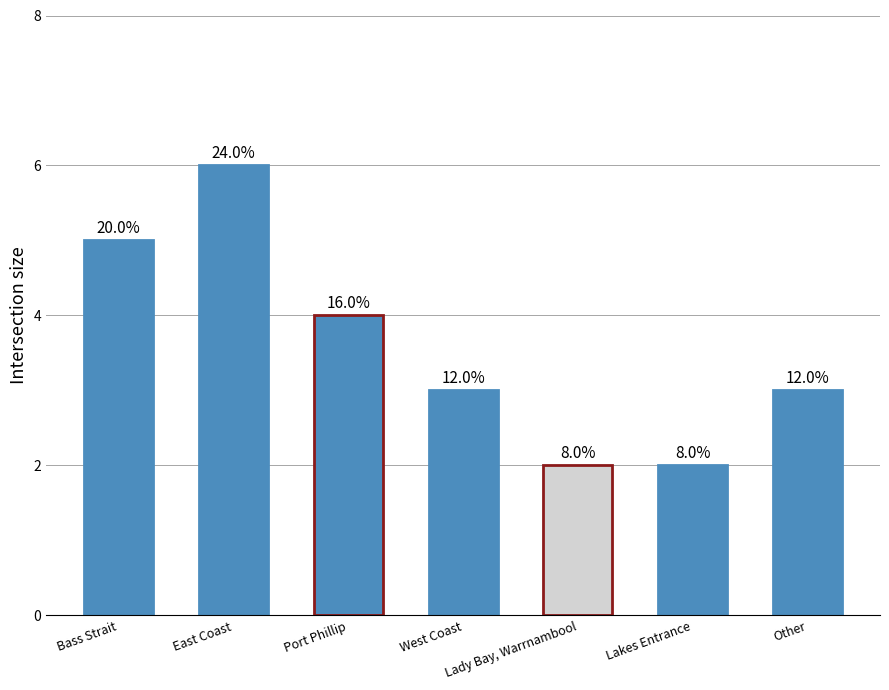

What is the label of the 4th bar from the right?

West Coast